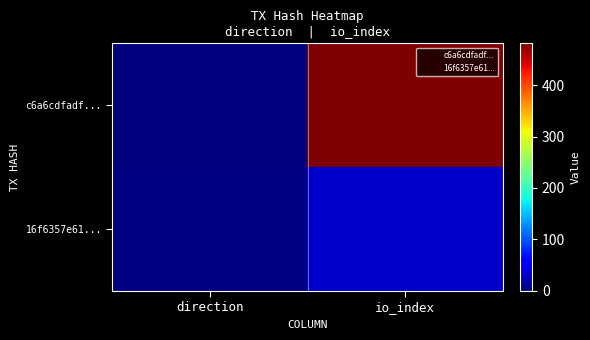

What is the maximum value shown in the chart?

482